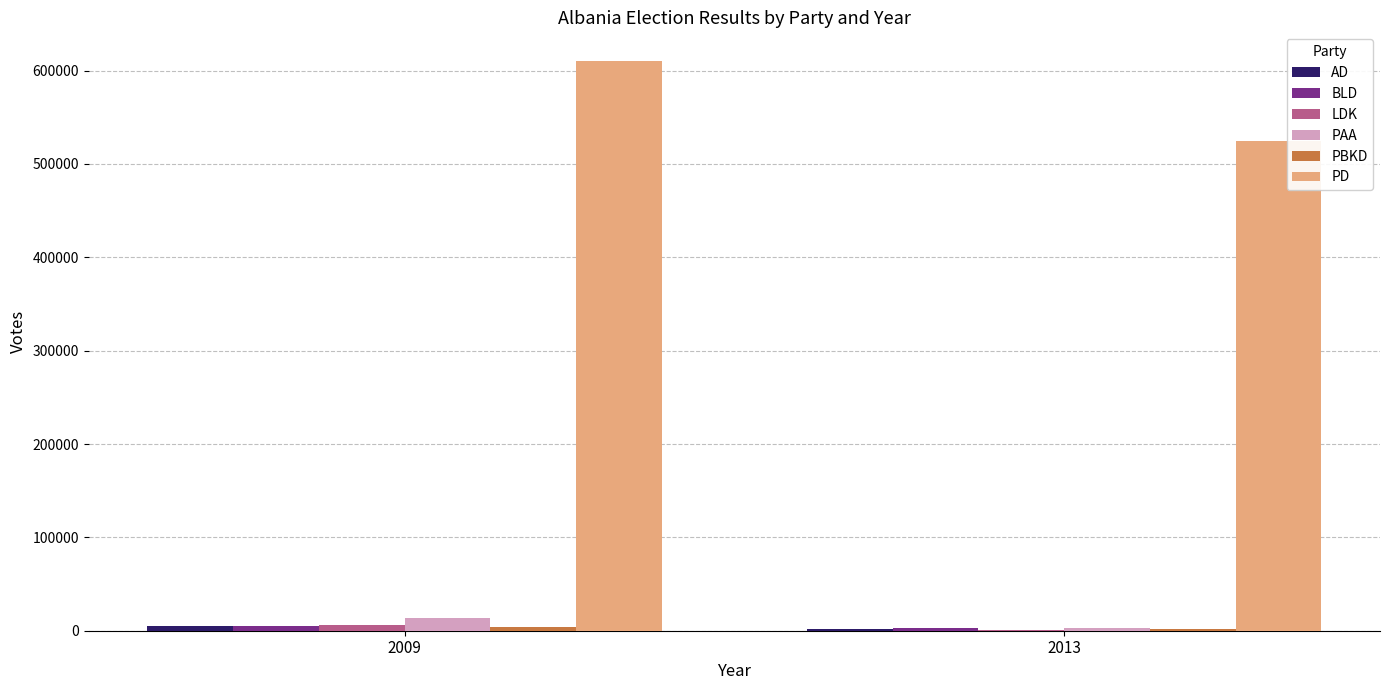

What is the greatest value displayed?

610463